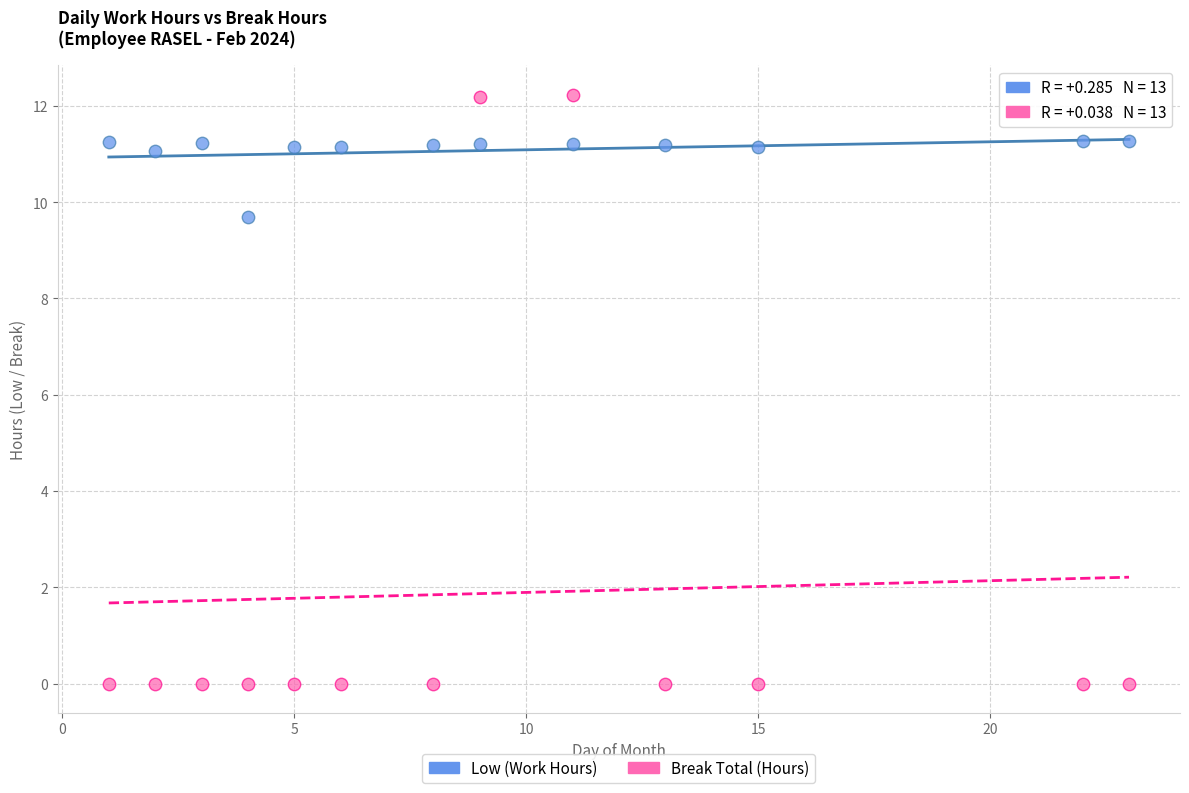

Which series reaches the maximum Y coordinate?

Break Total (Hours)